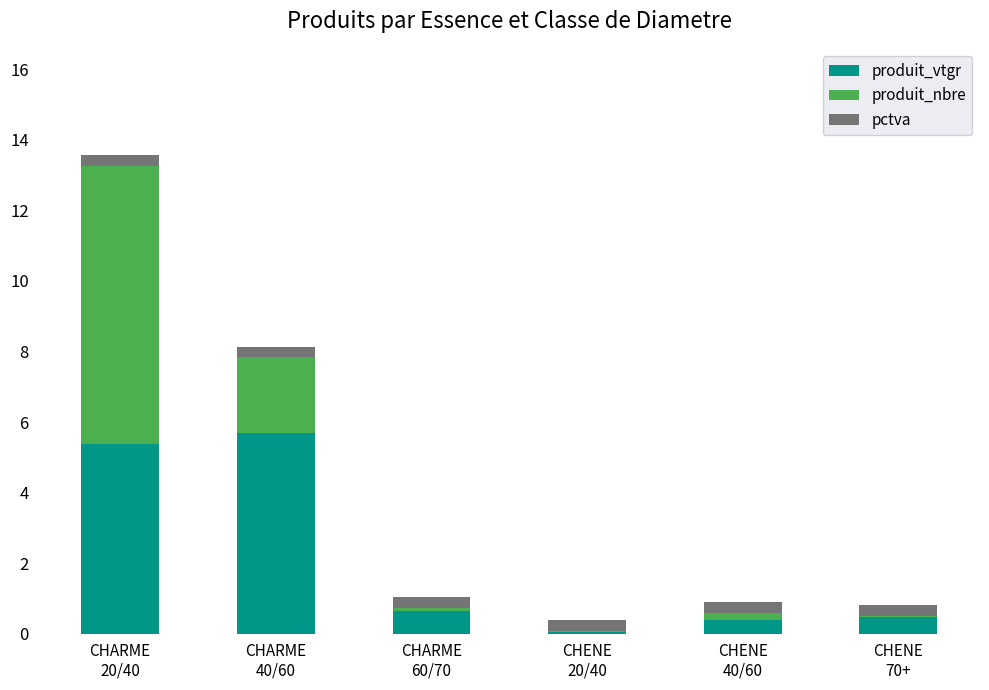

What is the highest value of the produit_vtgr series?

5.7